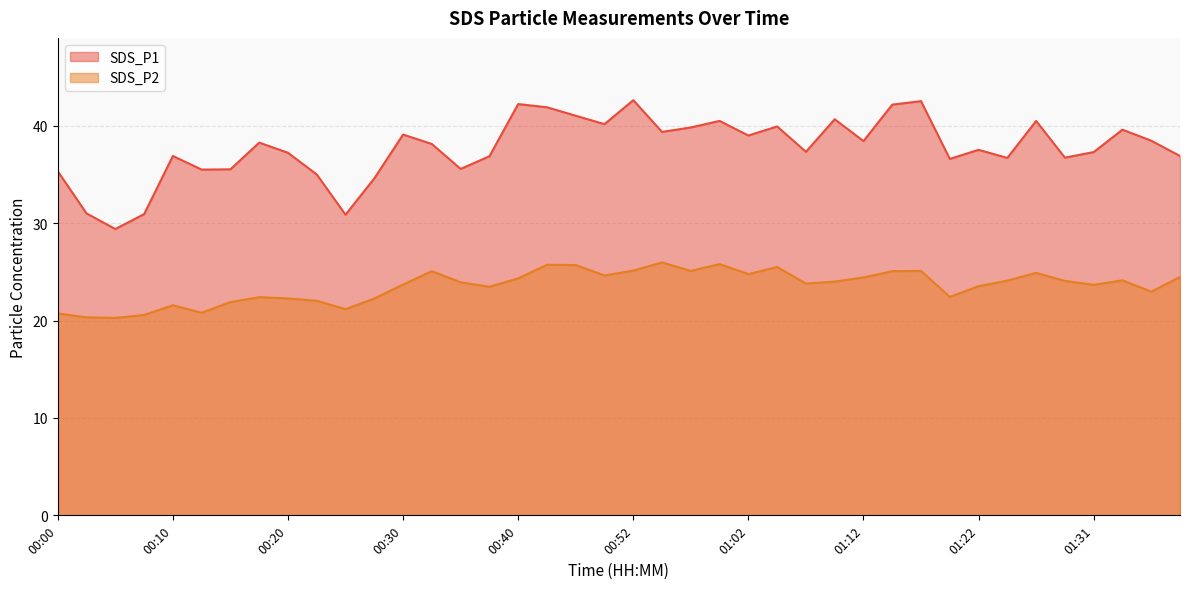

Which series has the widest spread of values?

SDS_P1